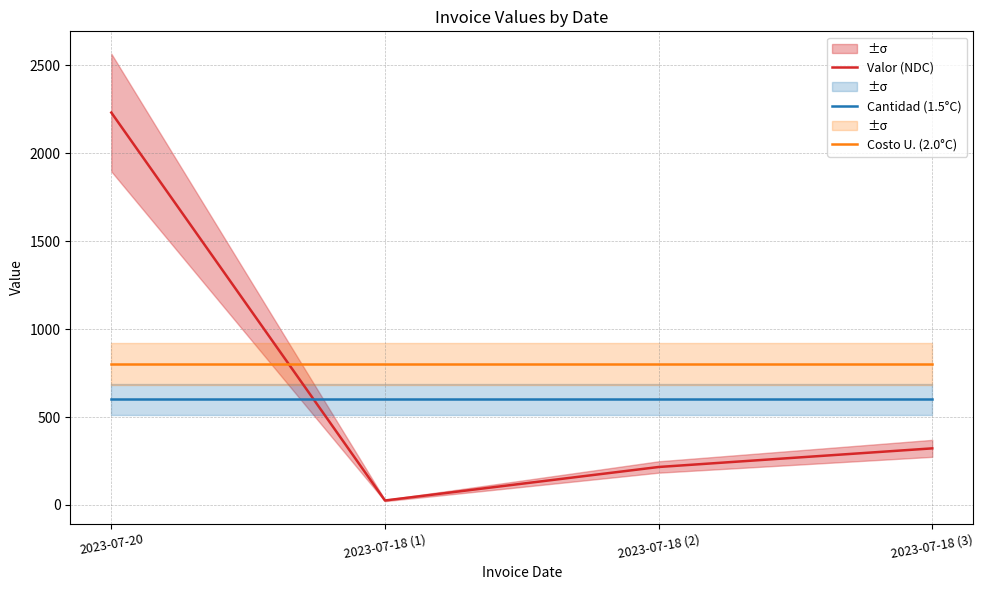

What is the average value of the Cantidad (1.5°C) series?

600.0